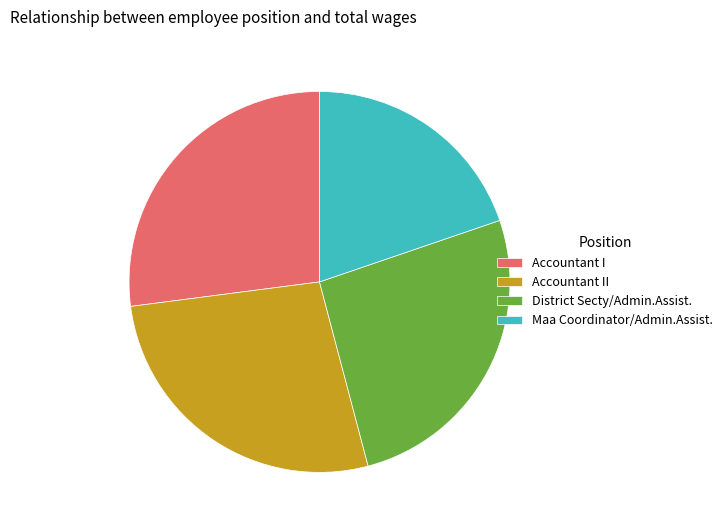

What is the smallest slice in the pie chart?

Maa Coordinator/Admin.Assist.